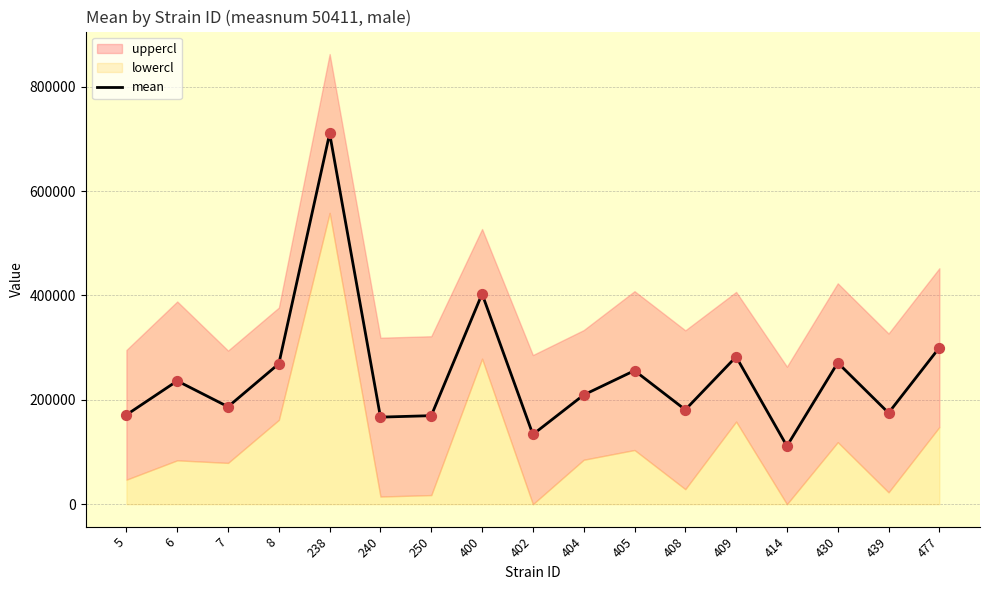

What is the change in value from 238 to 402?

-576669.1